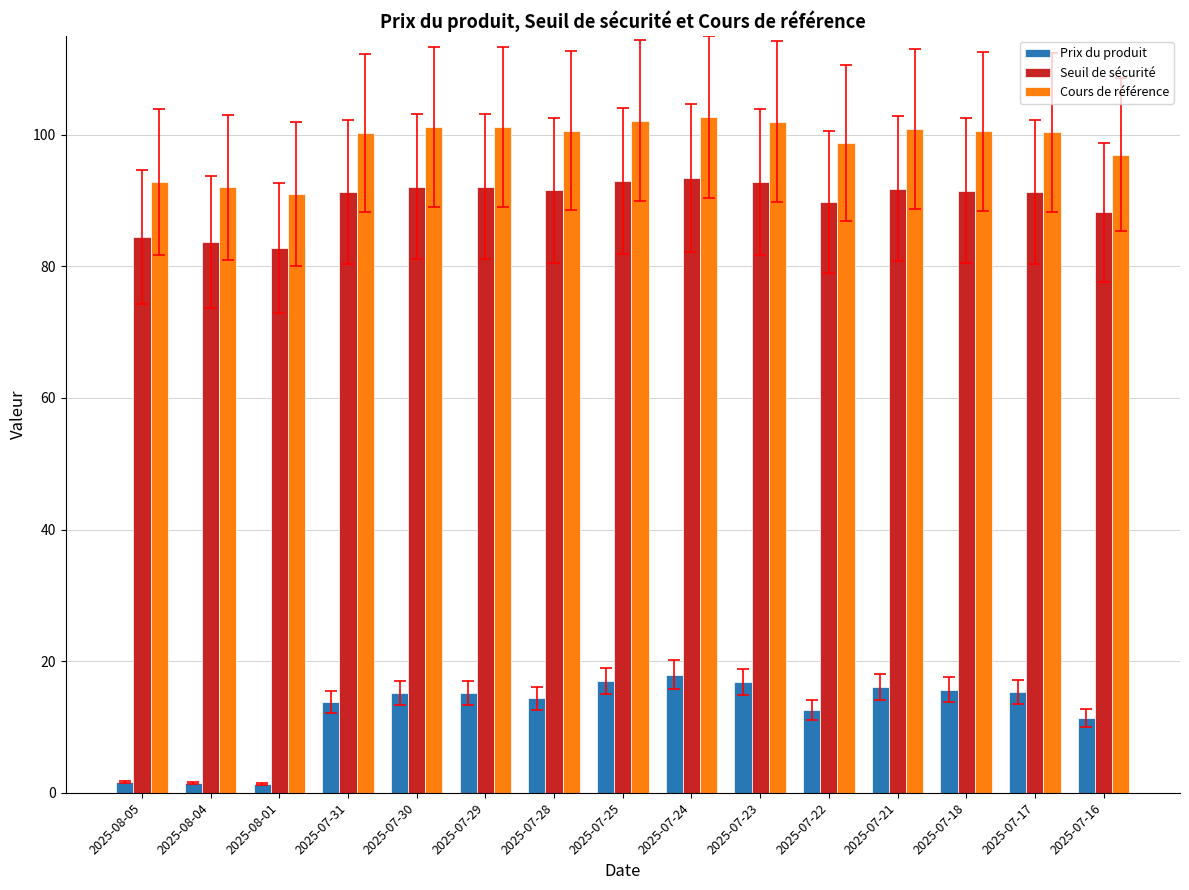

Which series has the widest spread of values?

Prix du produit